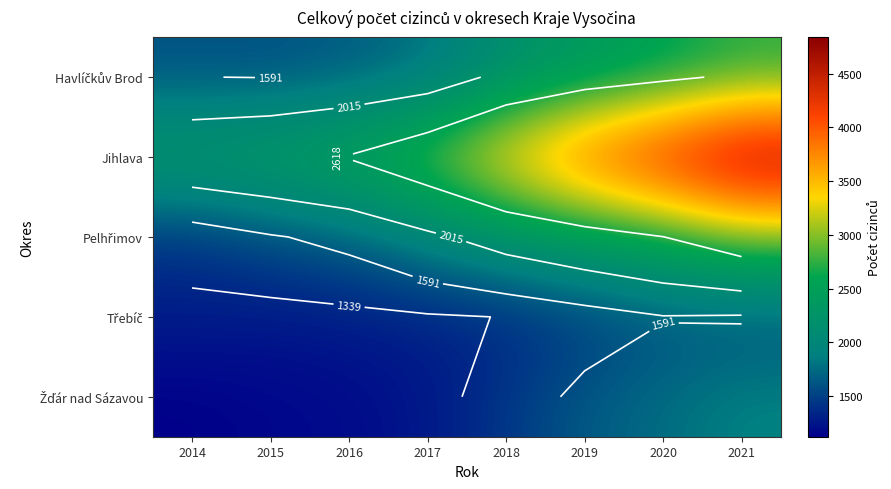

What is the highest value of the Pelhřimov series?

2964